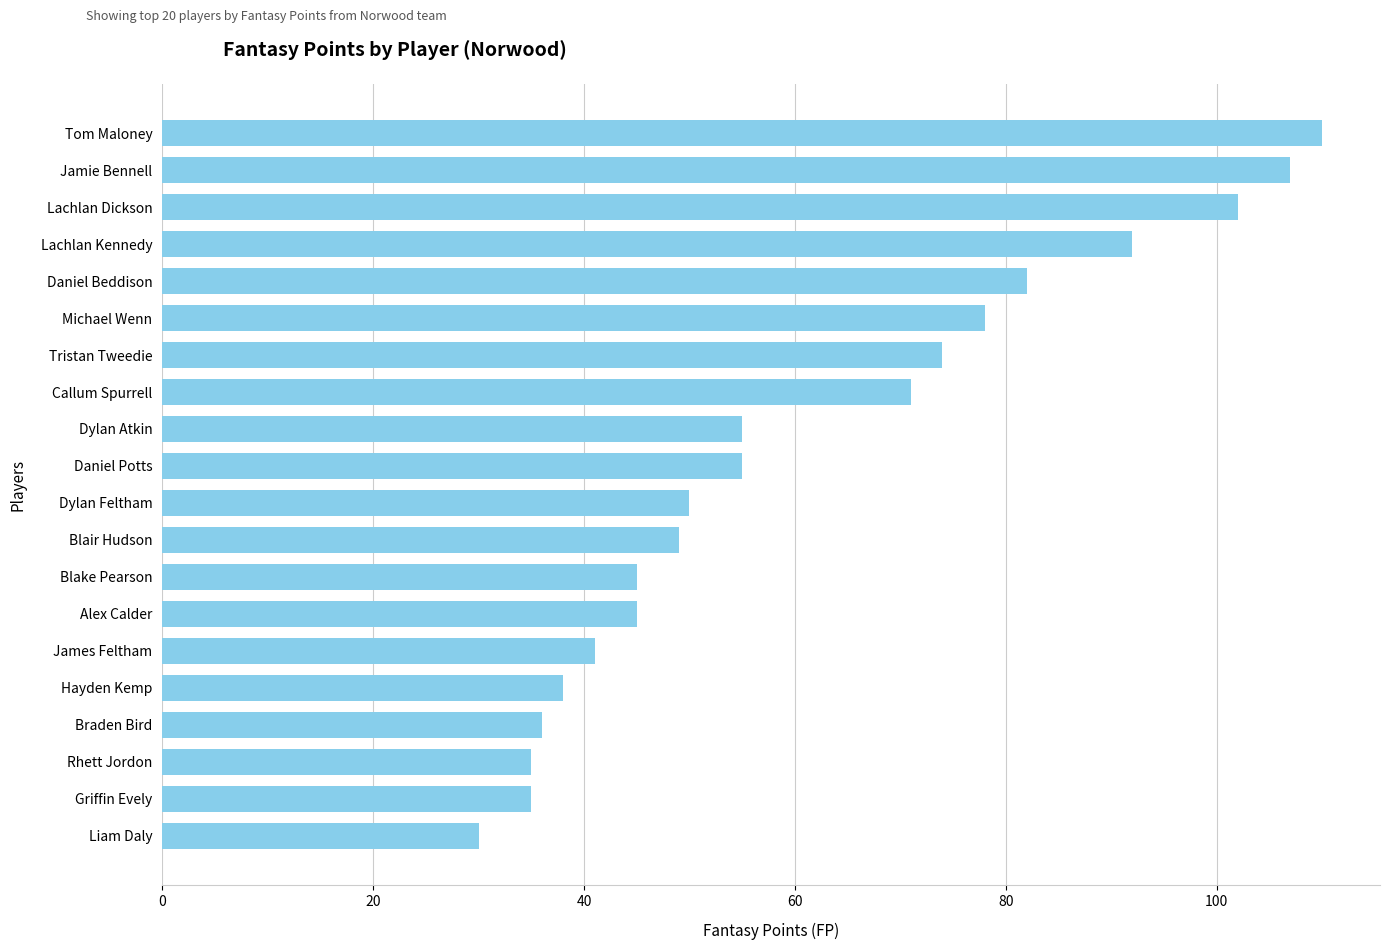

Is it true that the value at Blake Pearson is 45?

True